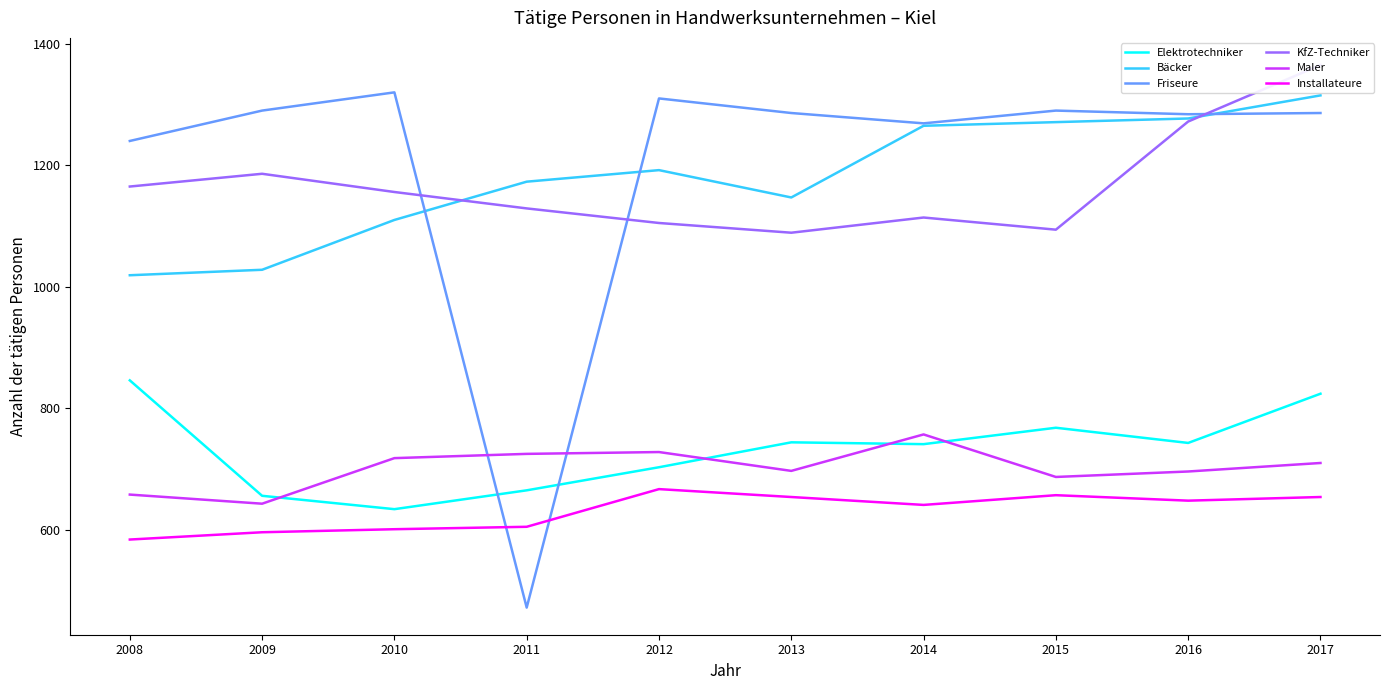

What is the value of the Installateure point at the 7th from the left?

641